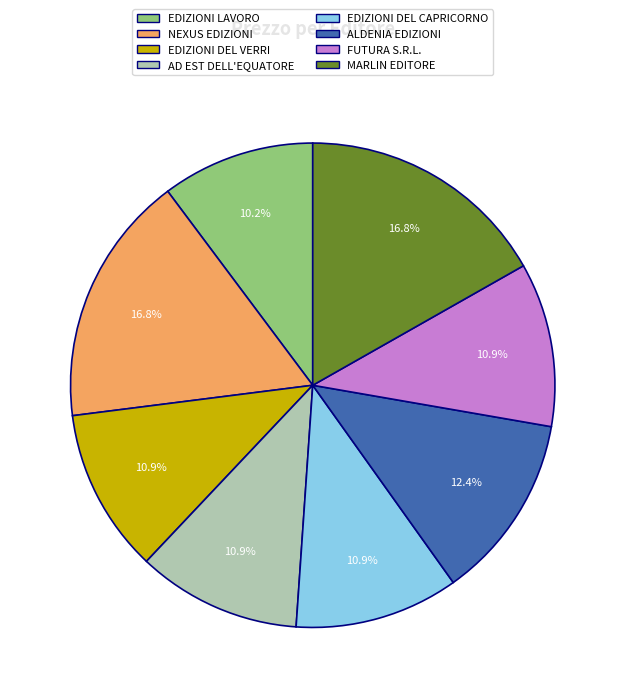

Which category has the smallest portion of the pie?

EDIZIONI LAVORO